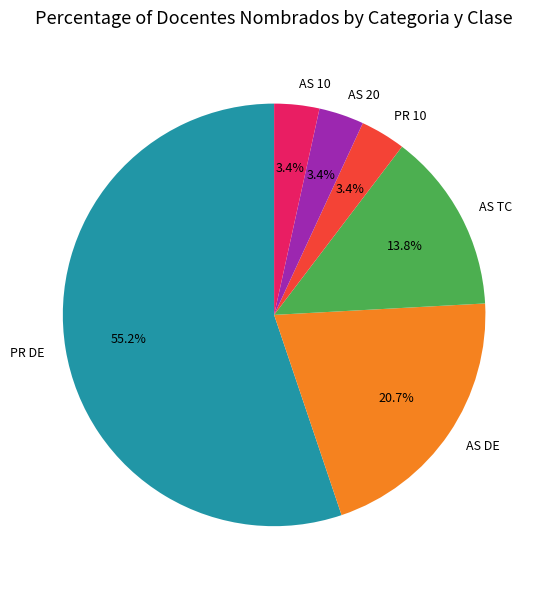

What percentage do AS 10 and AS DE together represent?

24.1%